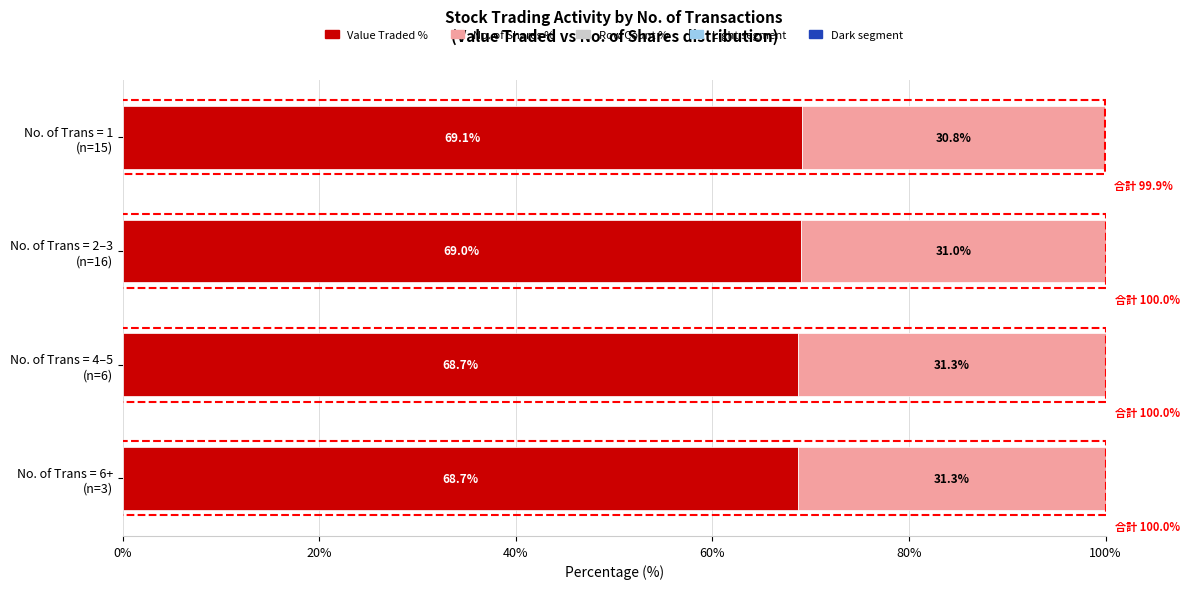

What is the maximum value for Value Traded %?

69.1